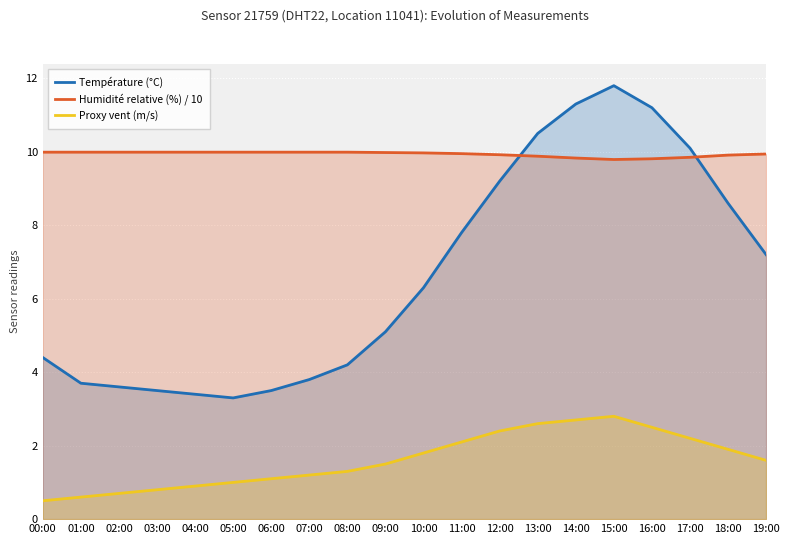

At which label is Température (°C) closest to 7?

19:00